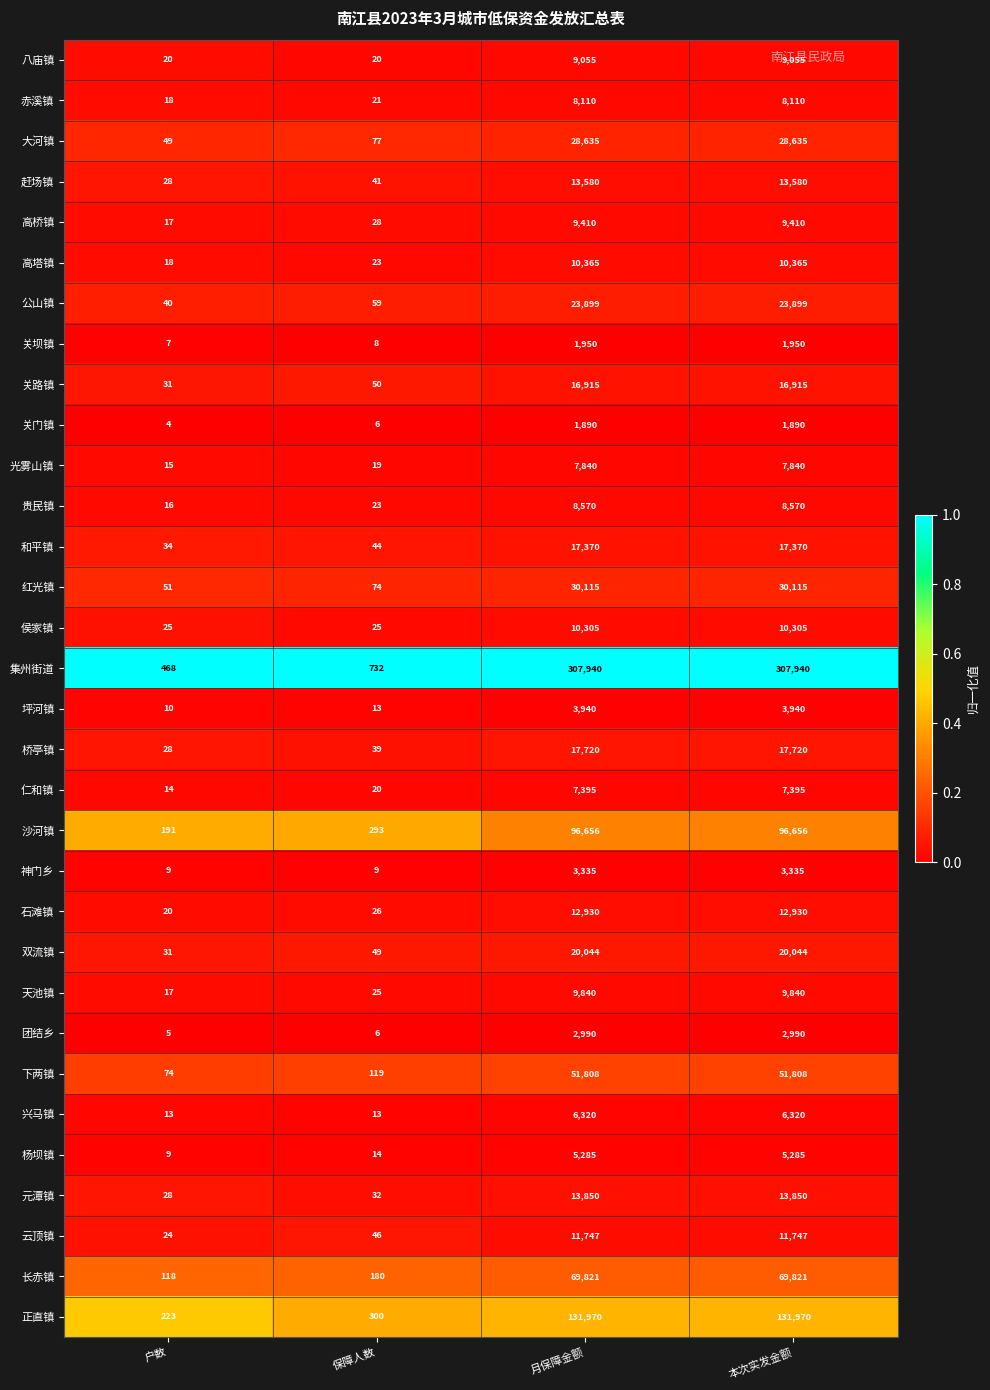

Rank the series by their maximum value, from lowest to highest.

关门镇, 关坝镇, 团结乡, 神门乡, 坪河镇, 杨坝镇, 兴马镇, 仁和镇, 光雾山镇, 赤溪镇, 贵民镇, 八庙镇, 高桥镇, 天池镇, 侯家镇, 高塔镇, 云顶镇, 石滩镇, 赶场镇, 元潭镇, 关路镇, 和平镇, 桥亭镇, 双流镇, 公山镇, 大河镇, 红光镇, 下两镇, 长赤镇, 沙河镇, 正直镇, 集州街道